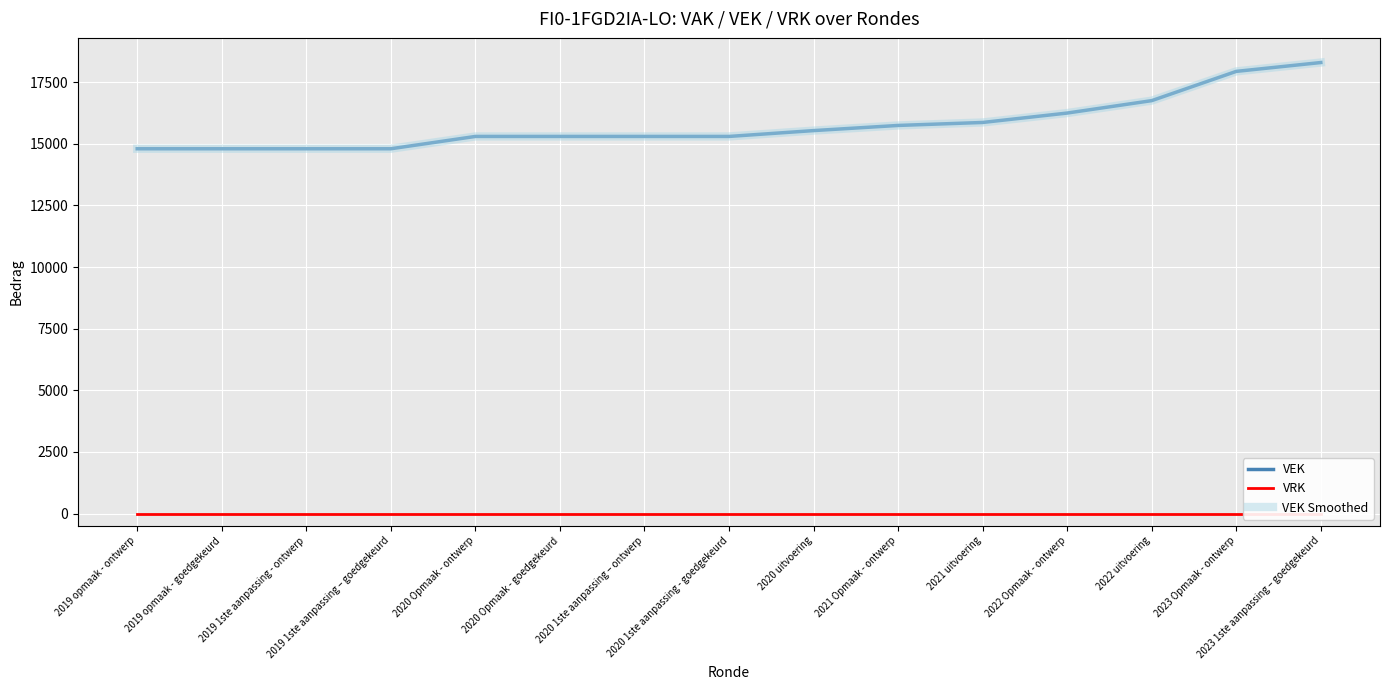

What is the sum of all VEK Smoothed values?

236806